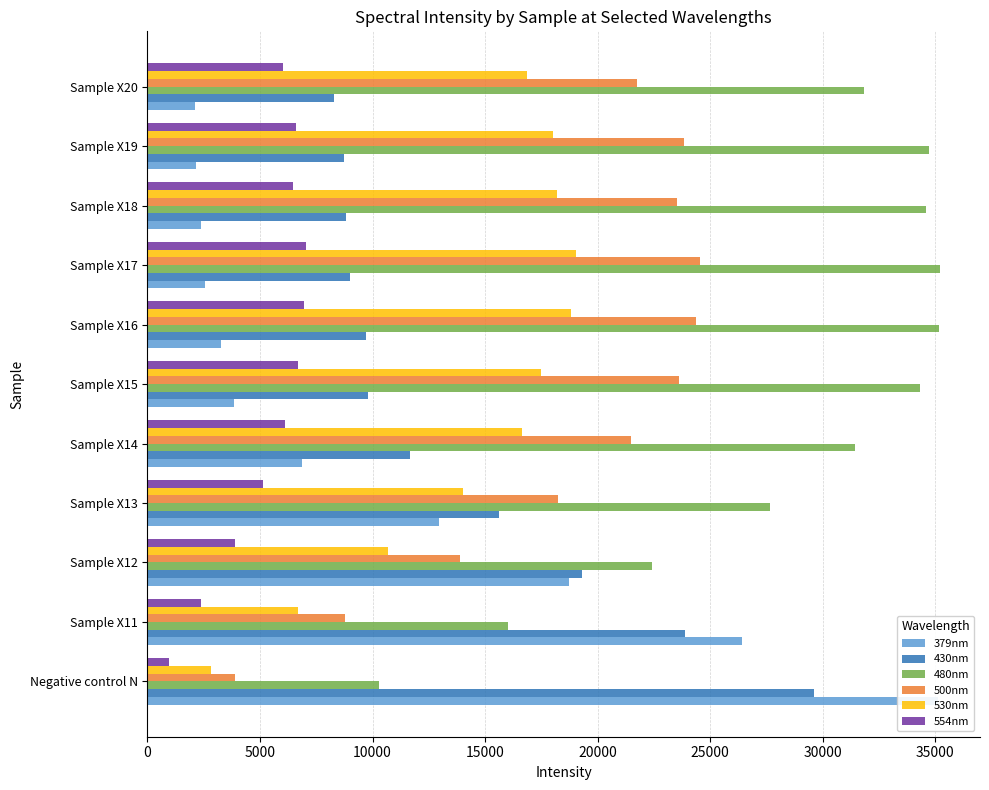

What is the difference between the 430nm values at Sample X12 and Sample X13?

3694